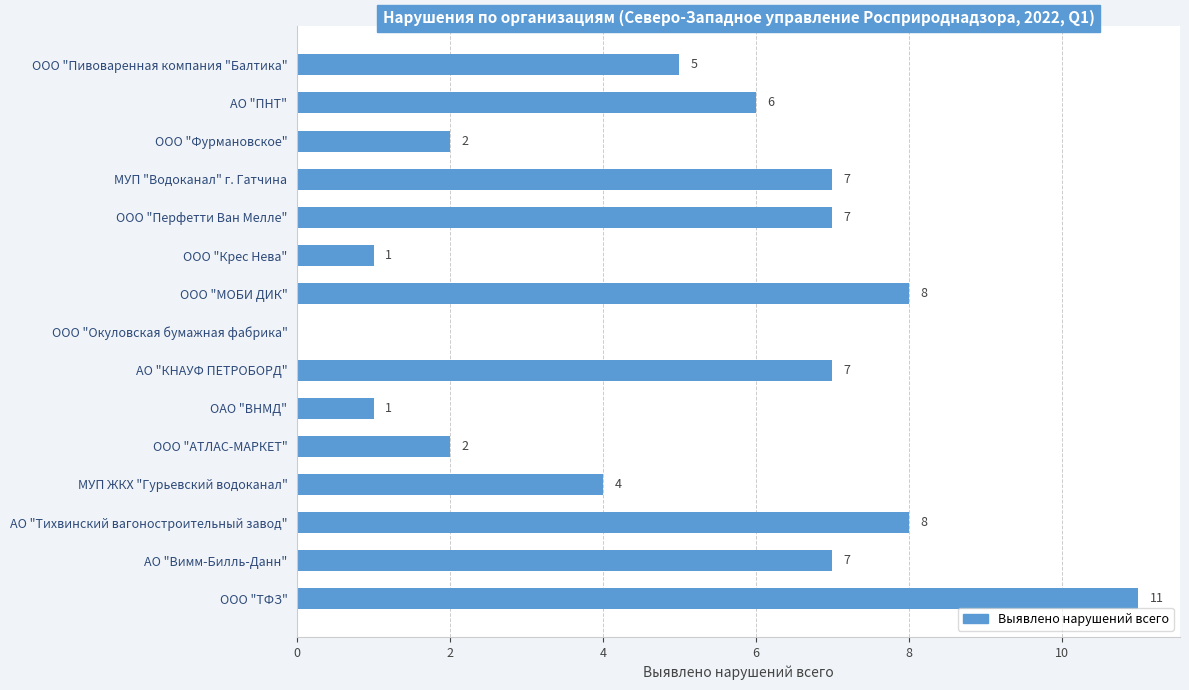

The value at ООО "Пивоваренная компания "Балтика" is 8. True or false?

False